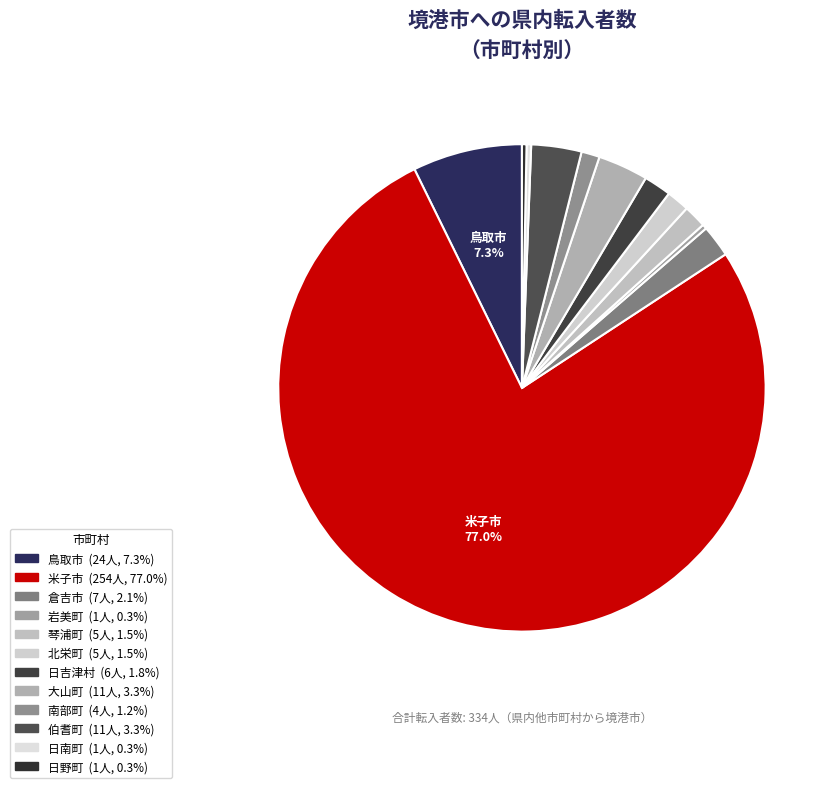

Count the number of slices in the pie.

12